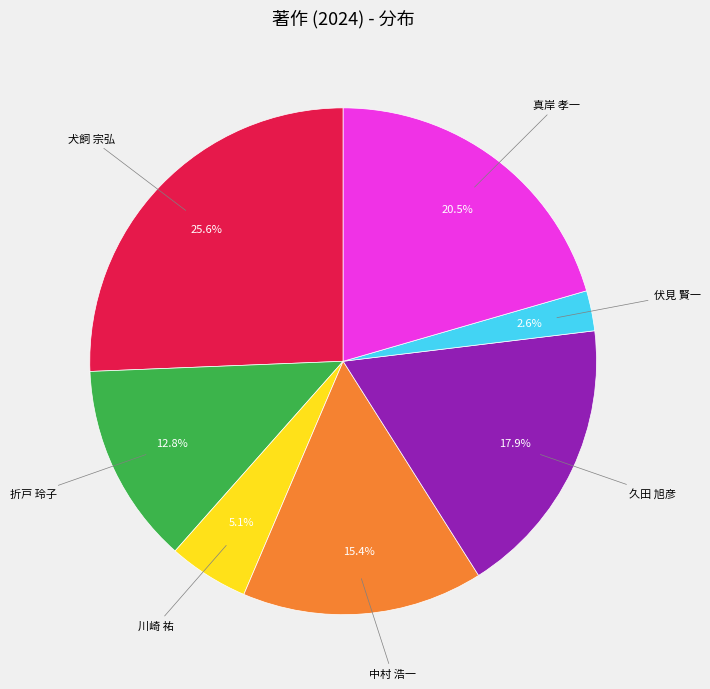

Is there a majority slice in this chart?

No